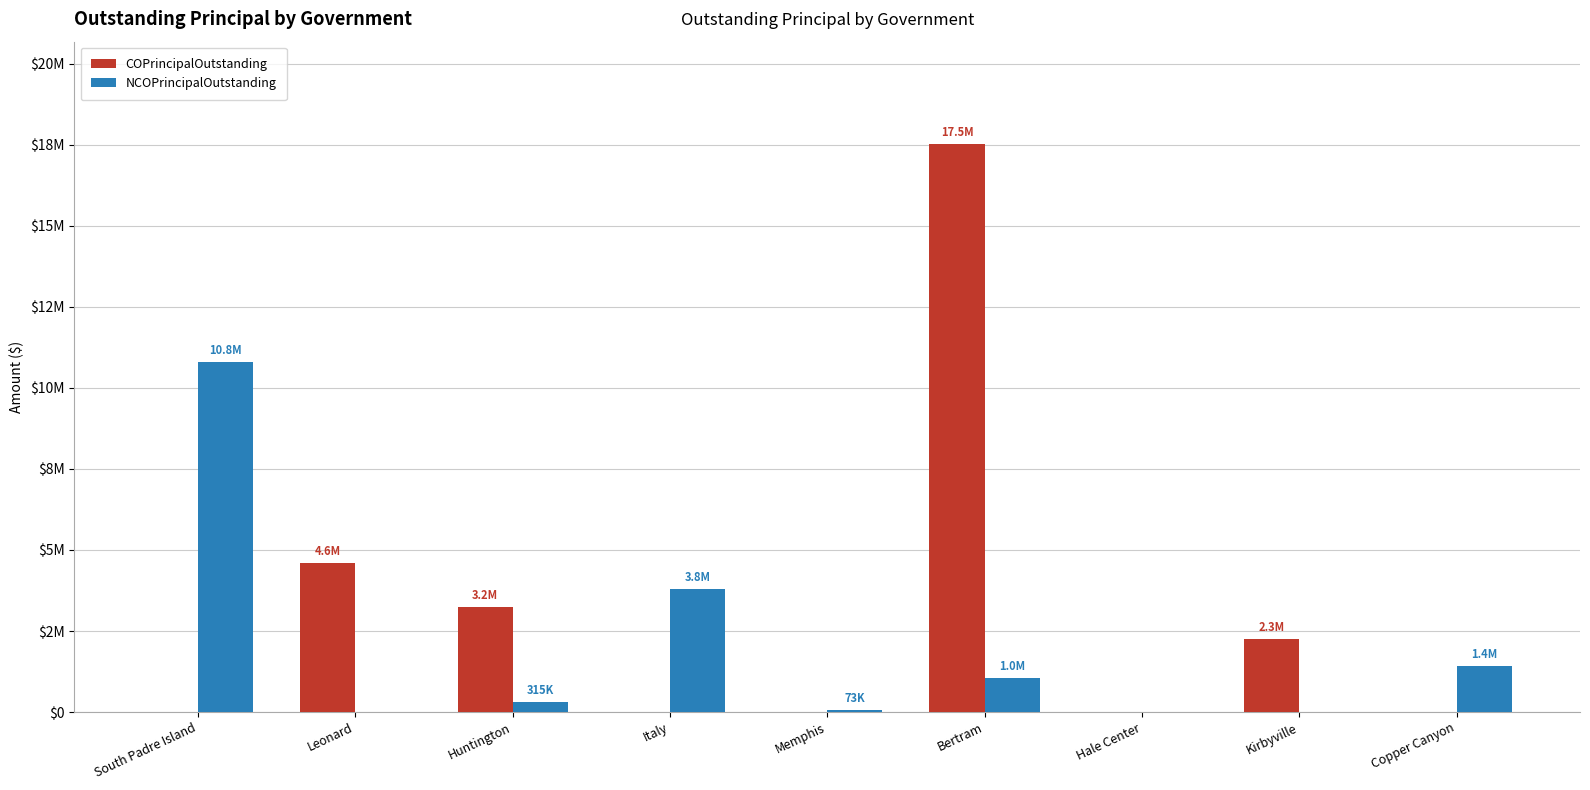

Does the chart contain stacked bars?

No